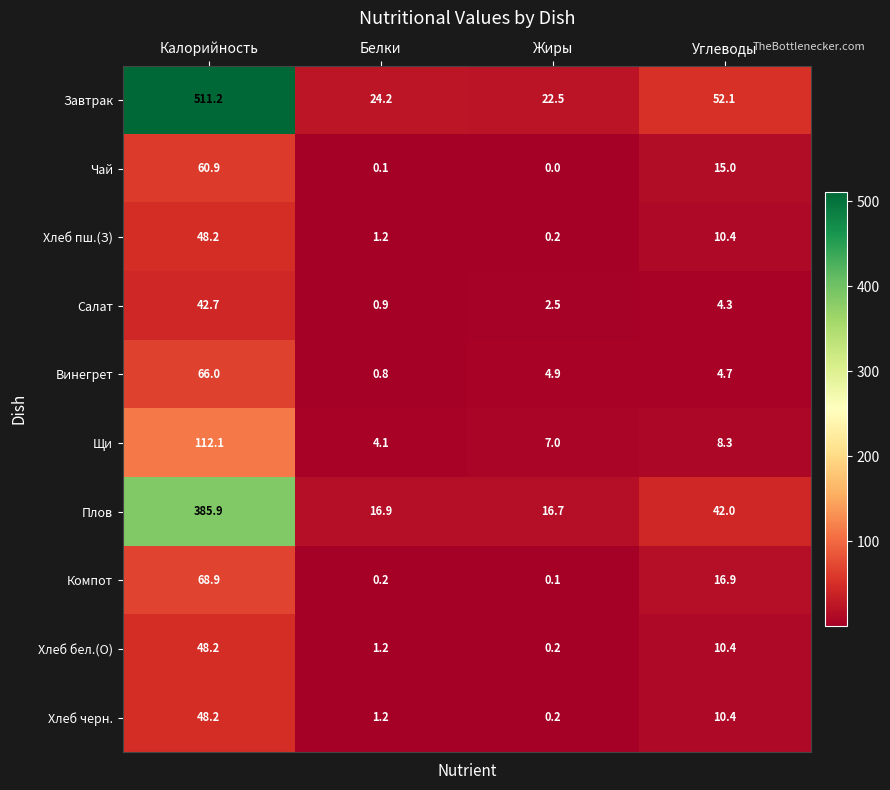

True or false: Винегрет has a value of 66.0 at Калорийность.

True